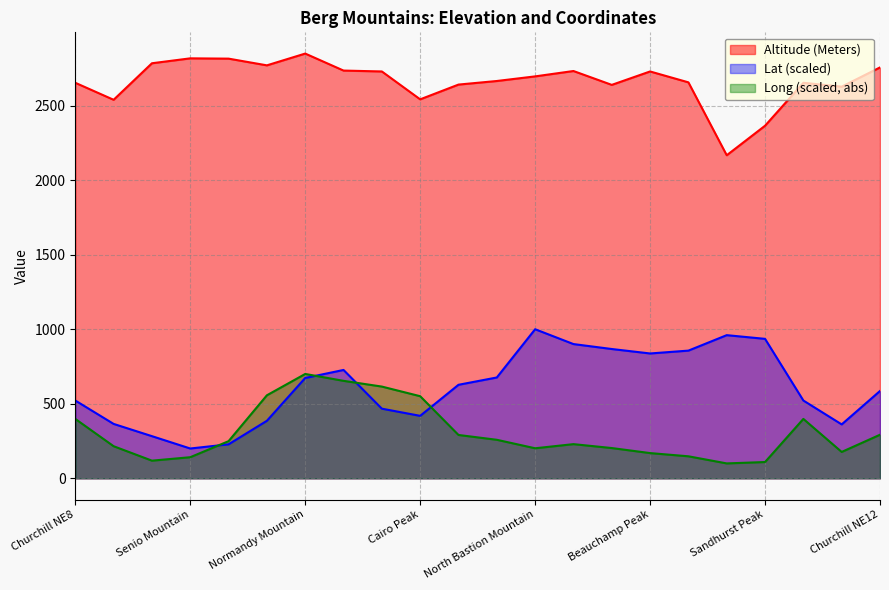

Which series ends up on top after the final intersection of Long and Lat?

Lat